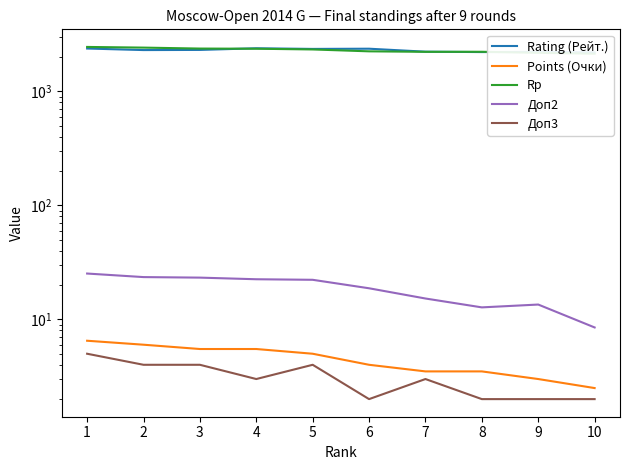

At which label is Доп3 closest to 3?

4